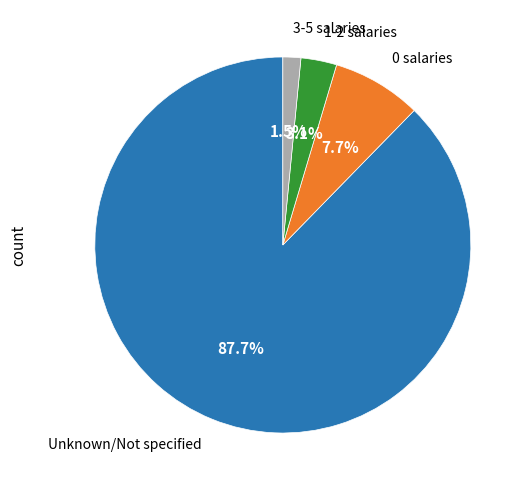

Is there any slice that represents more than half of the pie?

Yes